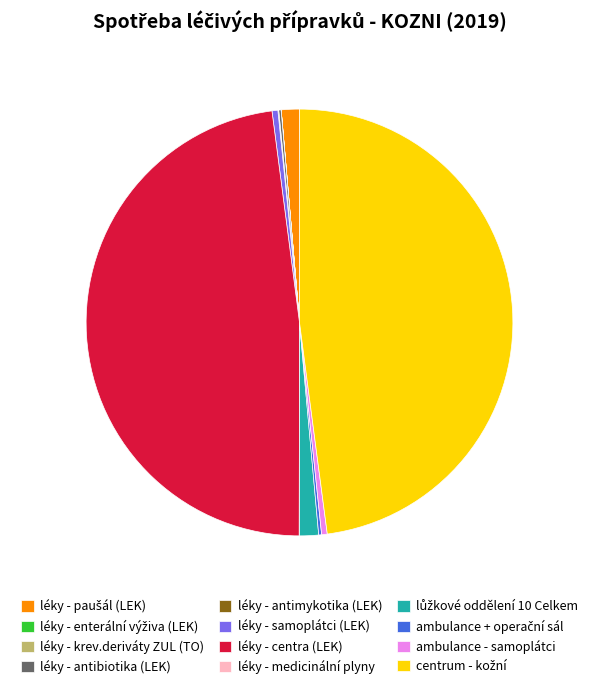

Does any single category account for the majority?

No